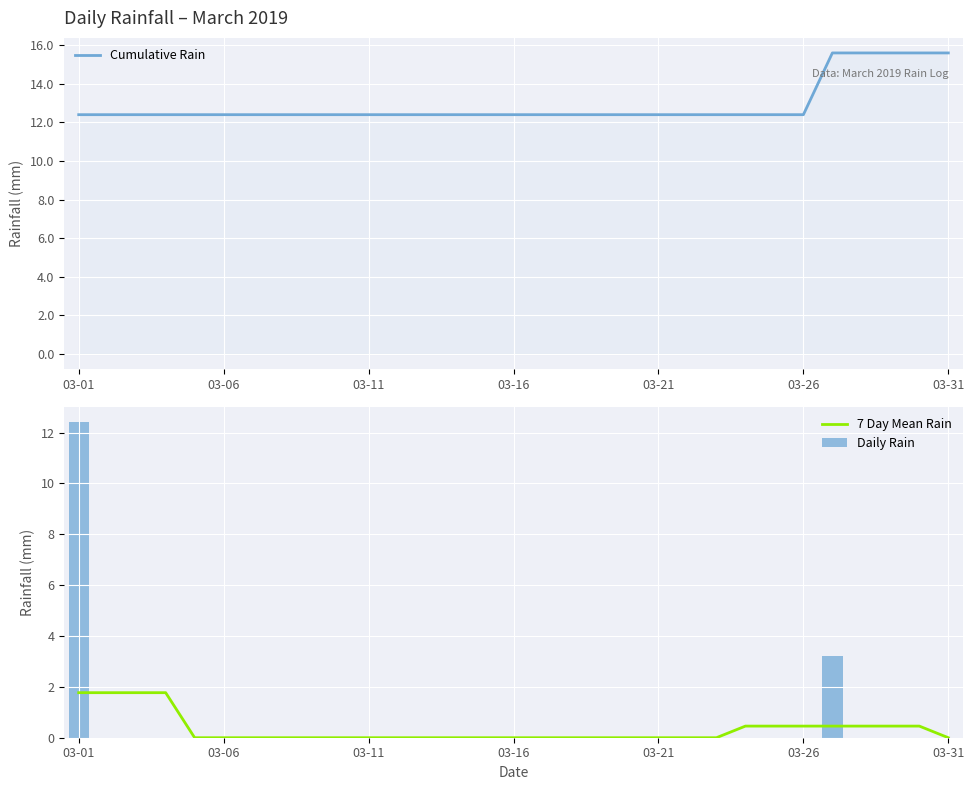

What is the highest value of the 7 Day Mean Rain series?

1.8